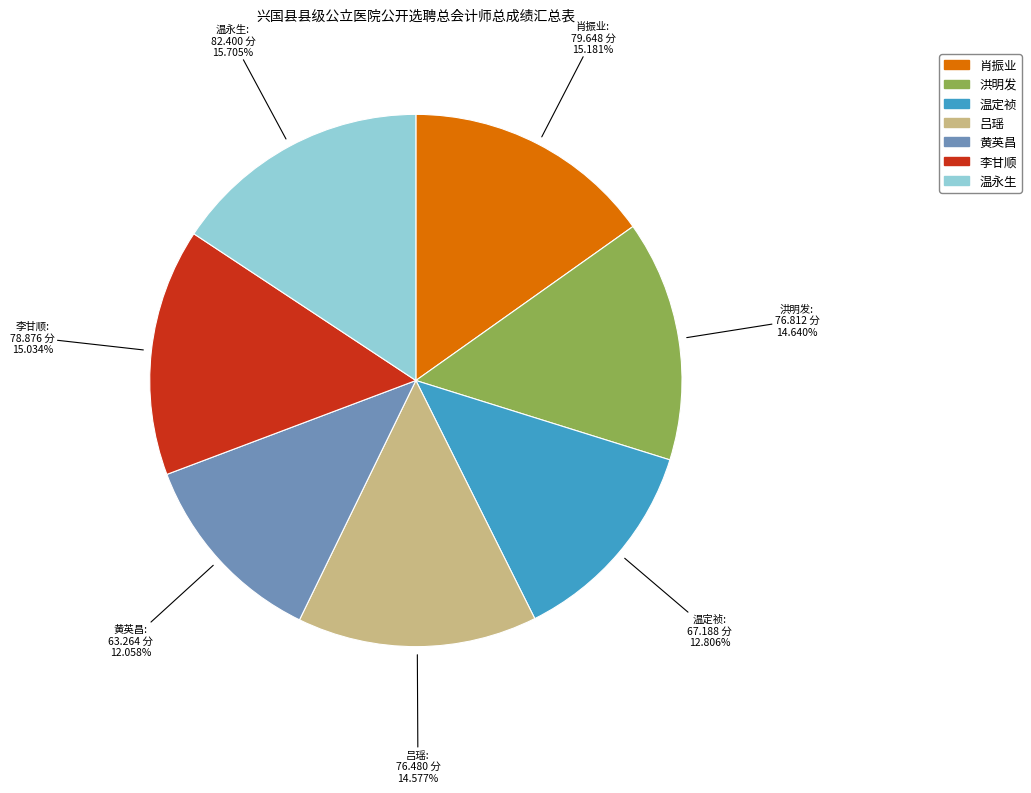

How many segments does this pie chart have?

7